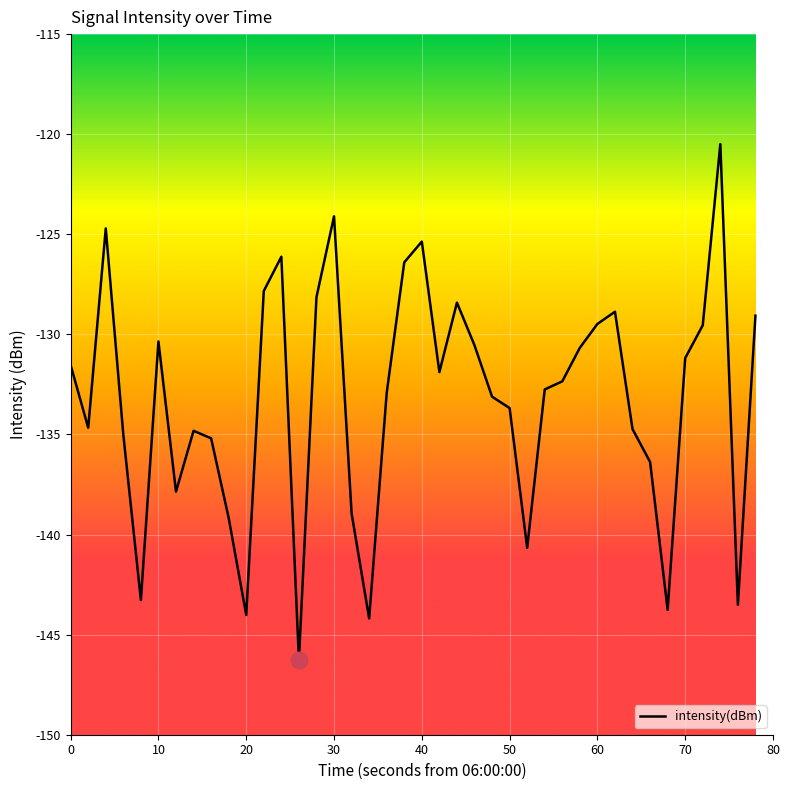

What is the maximum value shown in the chart?

-120.5